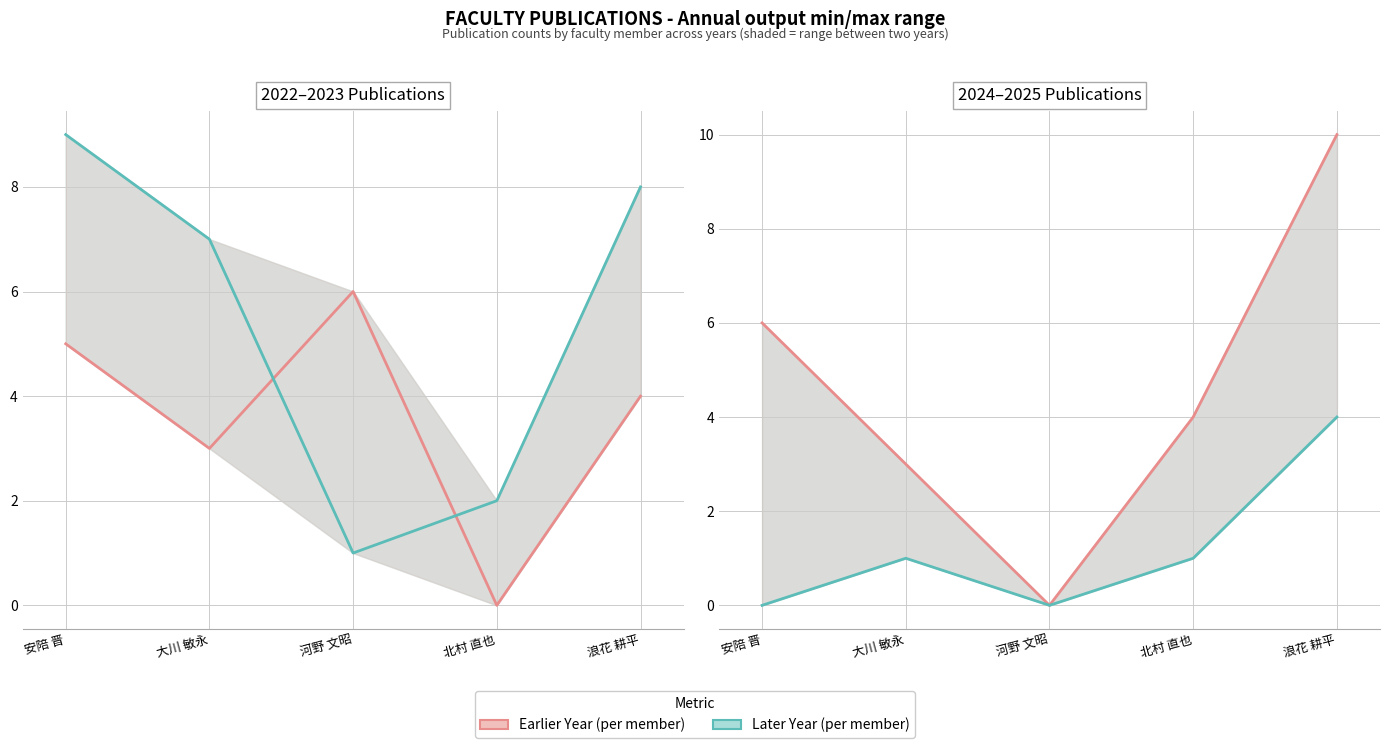

Is this an area chart (filled region under the line)?

No